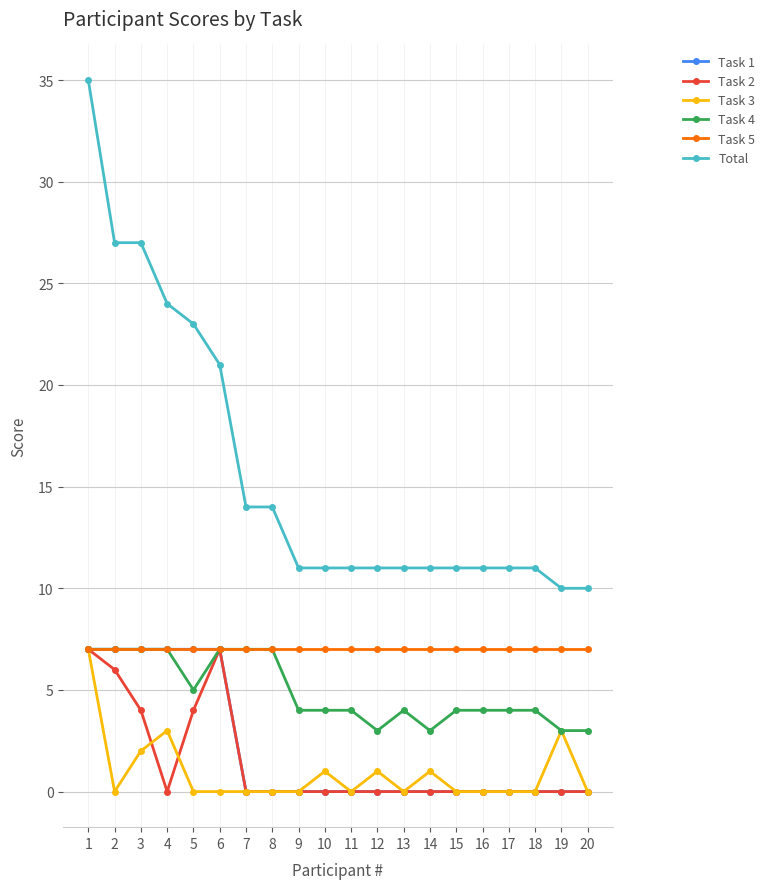

Reading left to right, what are all the values shown in this chart?

Task 1: 7	7	7	7	7	7	0	0	0	0	0	0	0	0	0	0	0	0	0	0
Task 2: 7	6	4	0	4	7	0	0	0	0	0	0	0	0	0	0	0	0	0	0
Task 3: 7	0	2	3	0	0	0	0	0	1	0	1	0	1	0	0	0	0	3	0
Task 4: 7	7	7	7	5	7	7	7	4	4	4	3	4	3	4	4	4	4	3	3
Task 5: 7	7	7	7	7	7	7	7	7	7	7	7	7	7	7	7	7	7	7	7
Total: 35	27	27	24	23	21	14	14	11	11	11	11	11	11	11	11	11	11	10	10